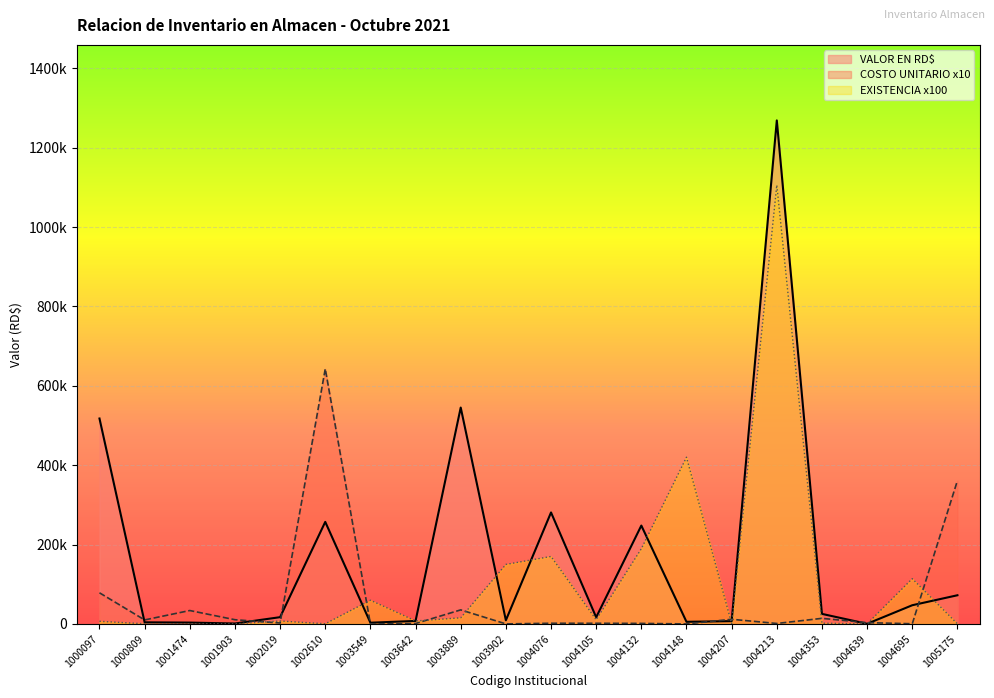

What is the sum of all COSTO UNITARIO EN RD$ values?

1210515.8